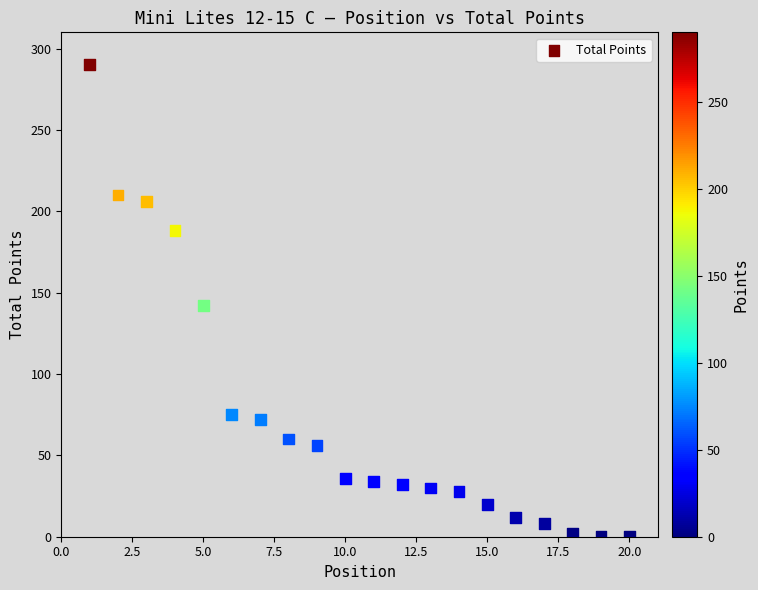

What is the range of X values (max minus min)?

19